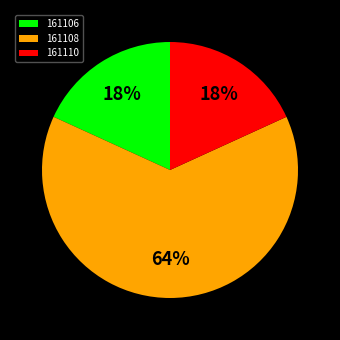

To the nearest percent, what portion does 161106 represent?

18%